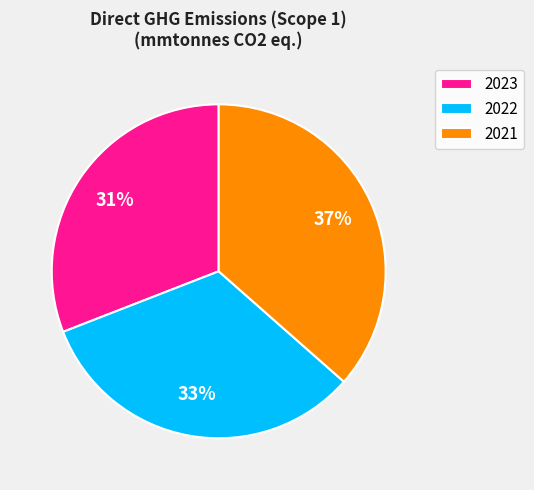

Combined, do 2021 and 2023 account for over 50%?

Yes